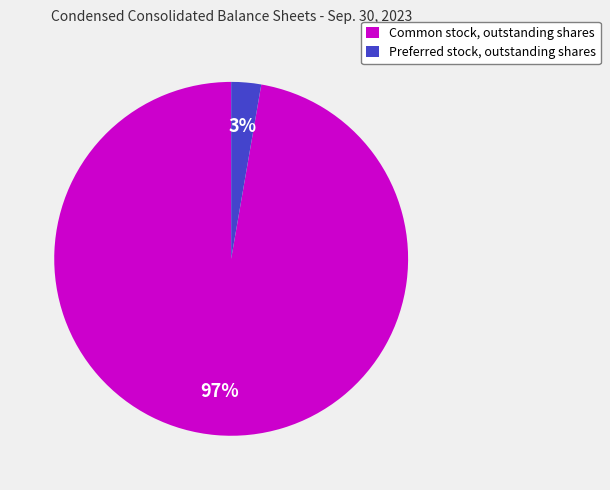

The Common stock, outstanding shares slice represents 97% of the pie. True or false?

True